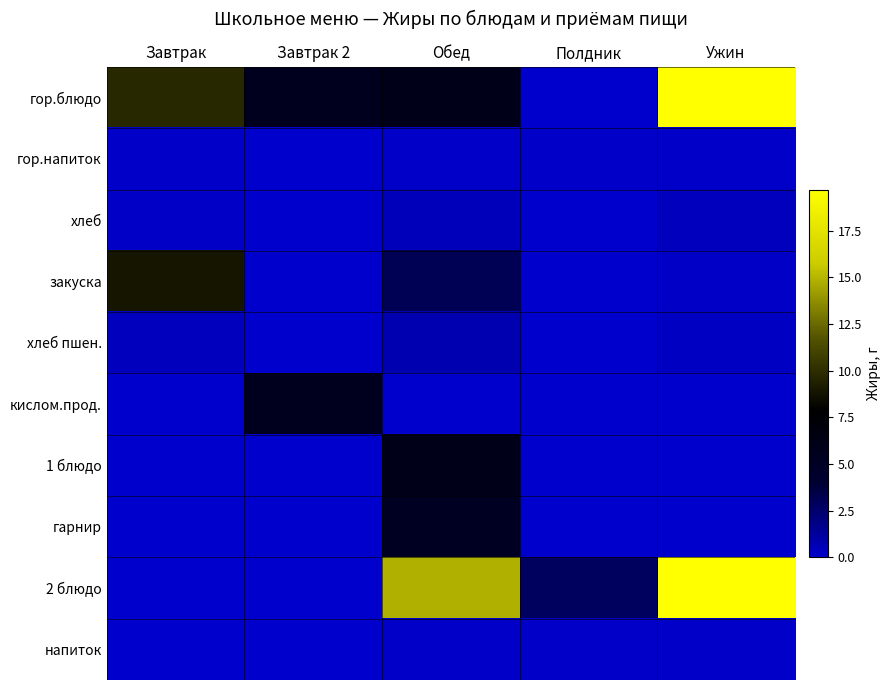

At which category is the sum across all series the highest?

Ужин